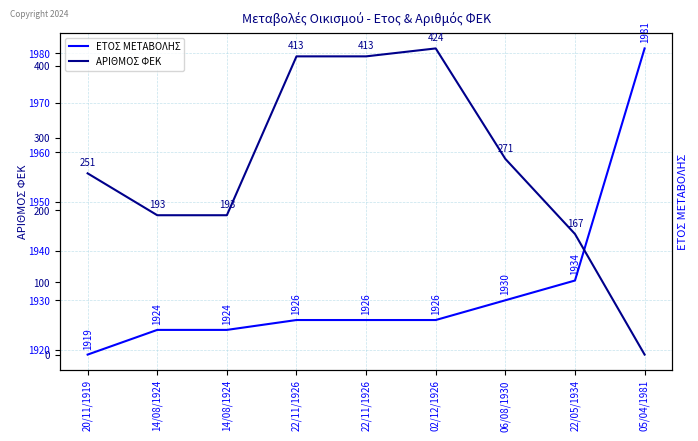

Which category has the lowest value in the ΕΤΟΣ ΜΕΤΑΒΟΛΗΣ series?

20/11/1919